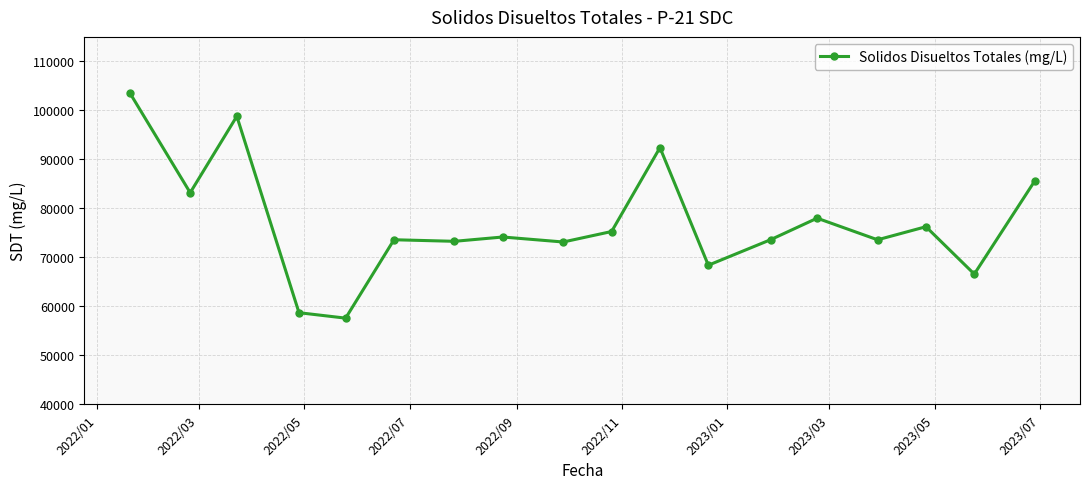

What is the value of the 17th point from the left?

66592